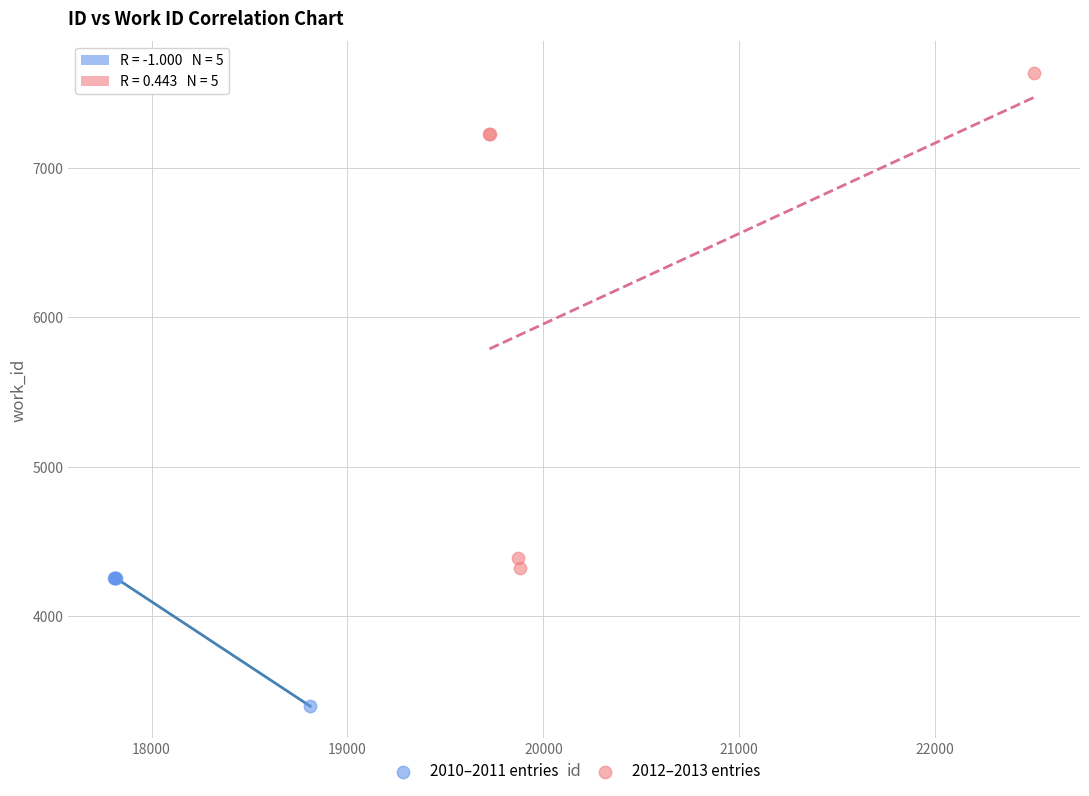

Which series reaches the maximum Y coordinate?

2012–2013 entries